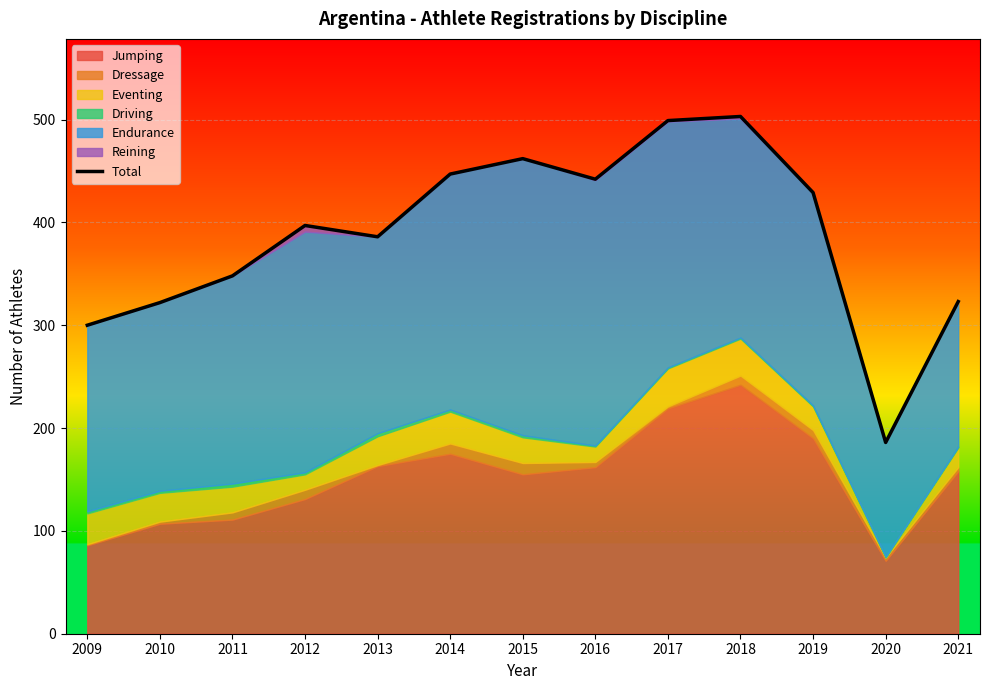

Is it true that the value at 2011 is 348?

True